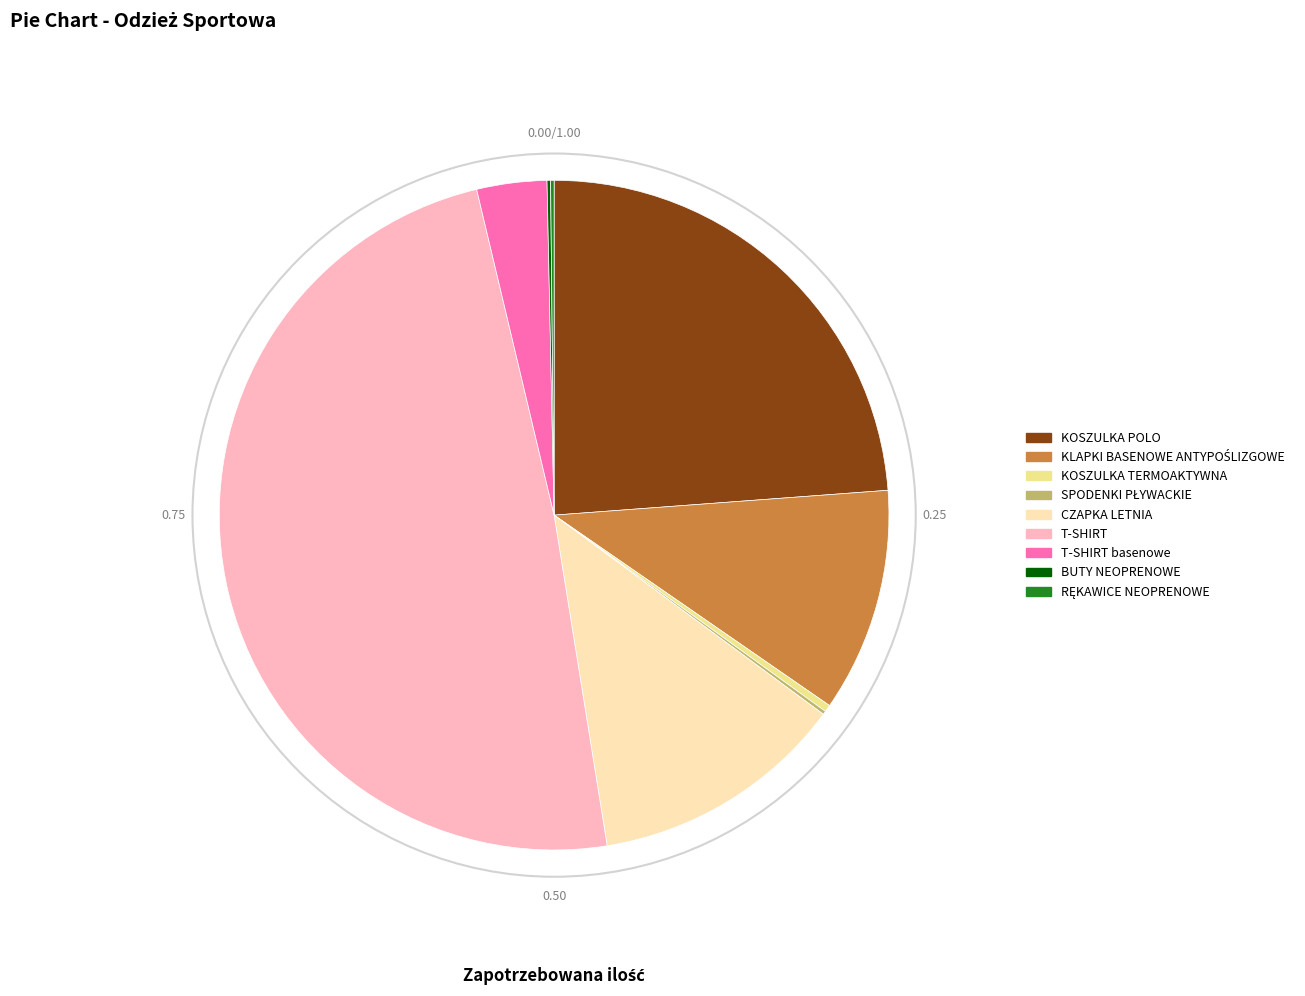

Does any single category account for the majority?

No